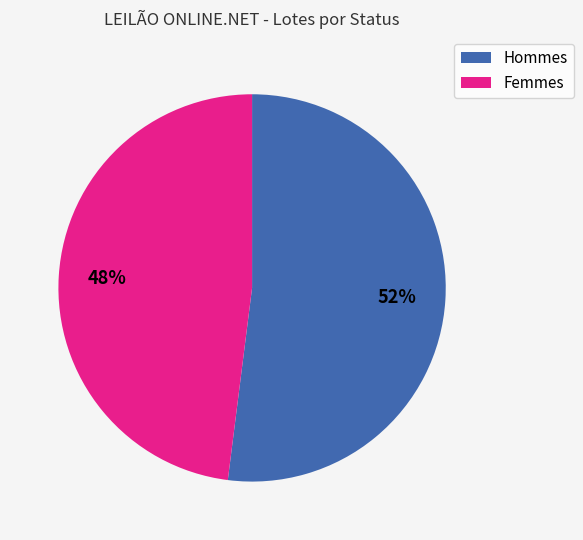

Is there a majority slice in this chart?

Yes